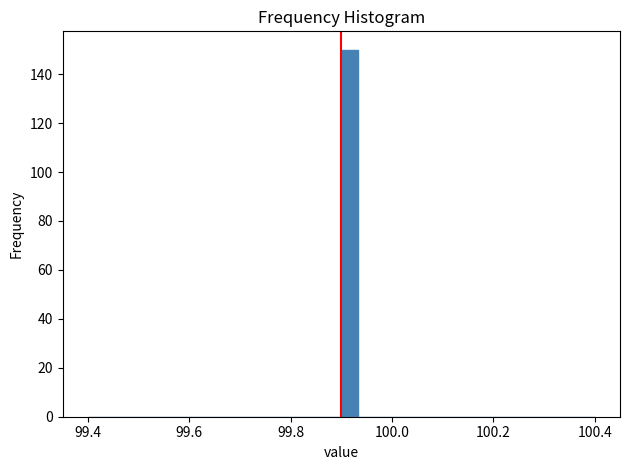

Around what value on the x-axis is the tallest bar? Give the approximate position of its centre, as read against the axis.

99.92